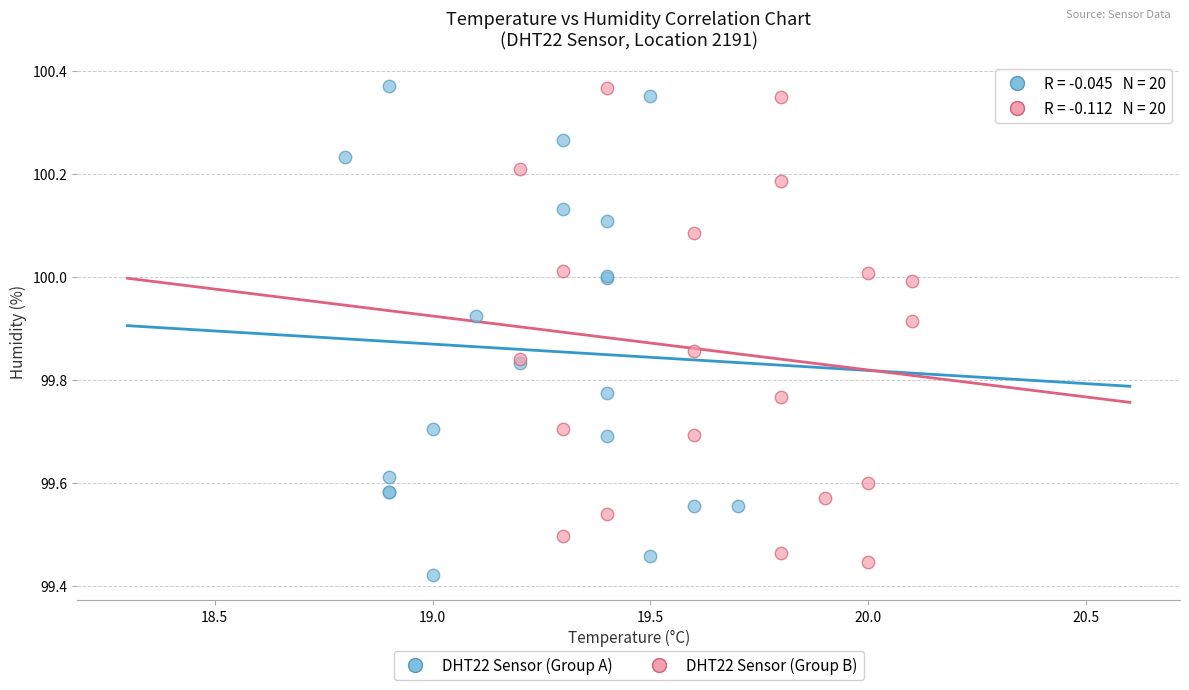

Which series reaches the minimum Y coordinate?

DHT22 Sensor (Group A)